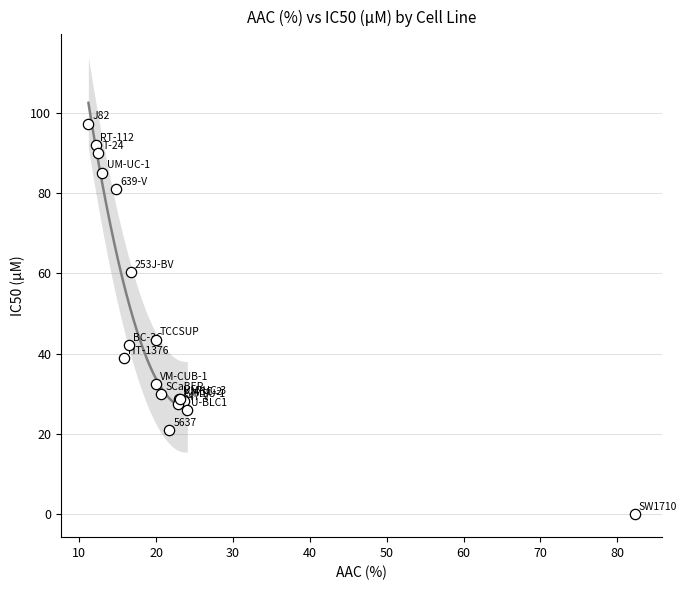

What Y value in the scatter plot is closest to 48?

43.5